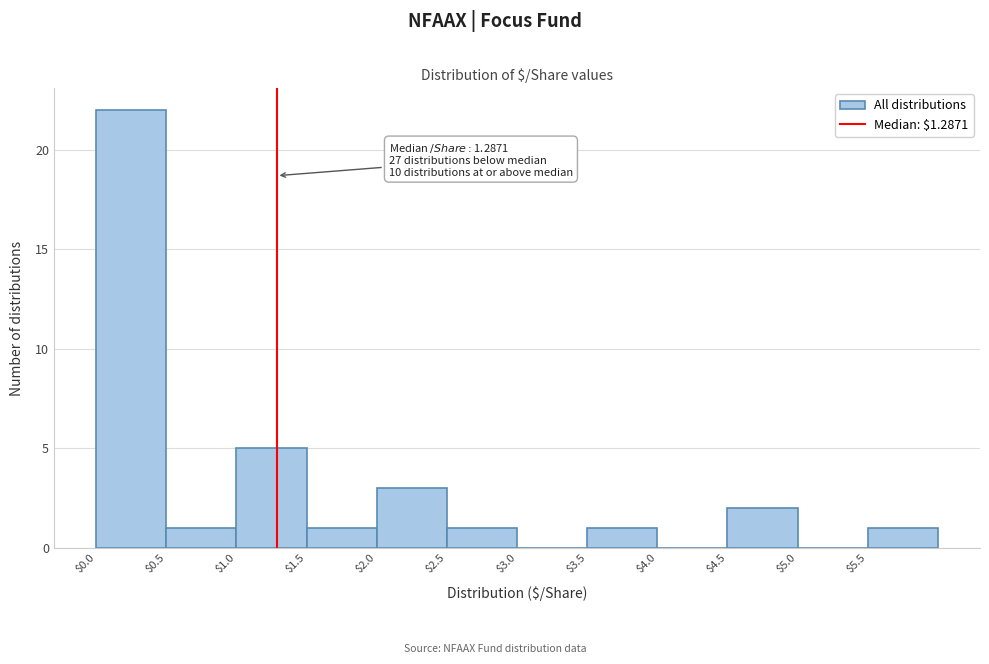

Over which range of the x-axis is the bar tallest?

0.0 to 0.5